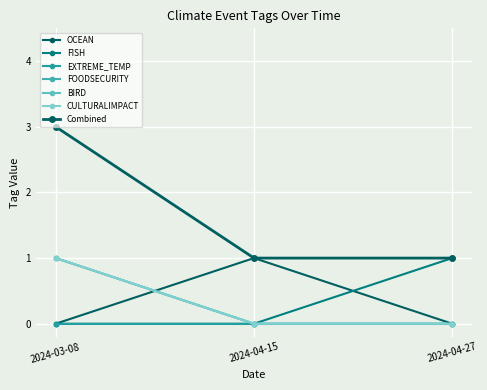

Does the chart have visible grid lines?

Yes